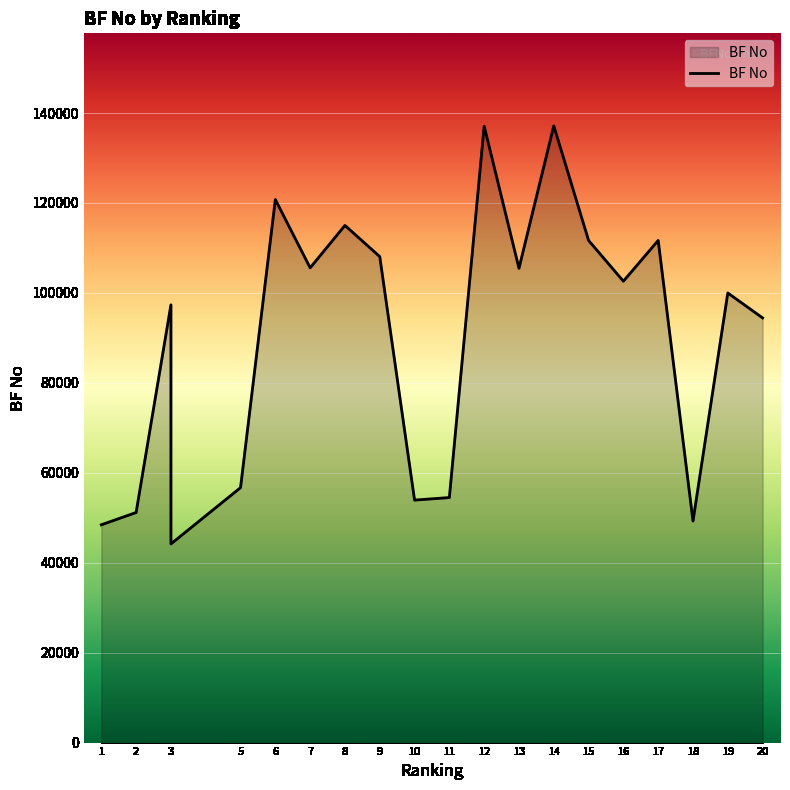

Which label corresponds to the smallest value in the chart?

3